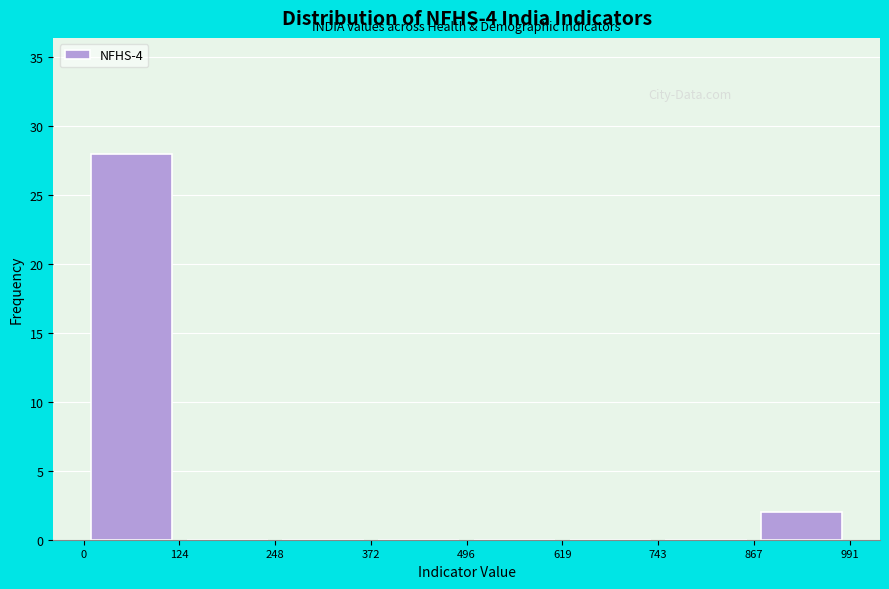

How tall is the bar that spans 0 to 124 on the x-axis? The values are not printed on the chart, so give them approximately, as read against the axis.

28